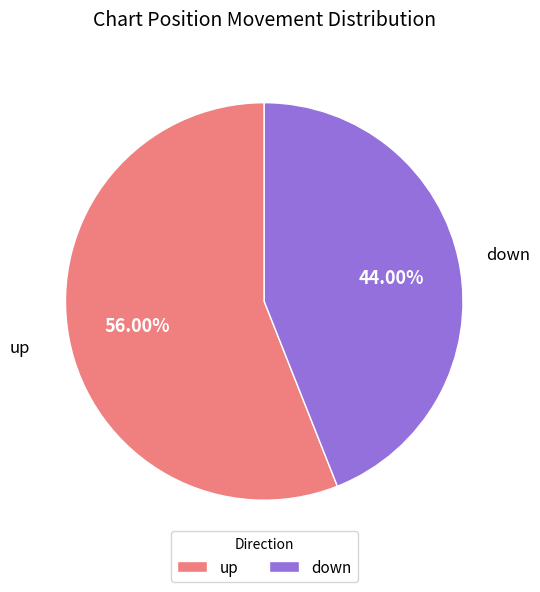

To the nearest percent, what percentage of the pie is down?

44%